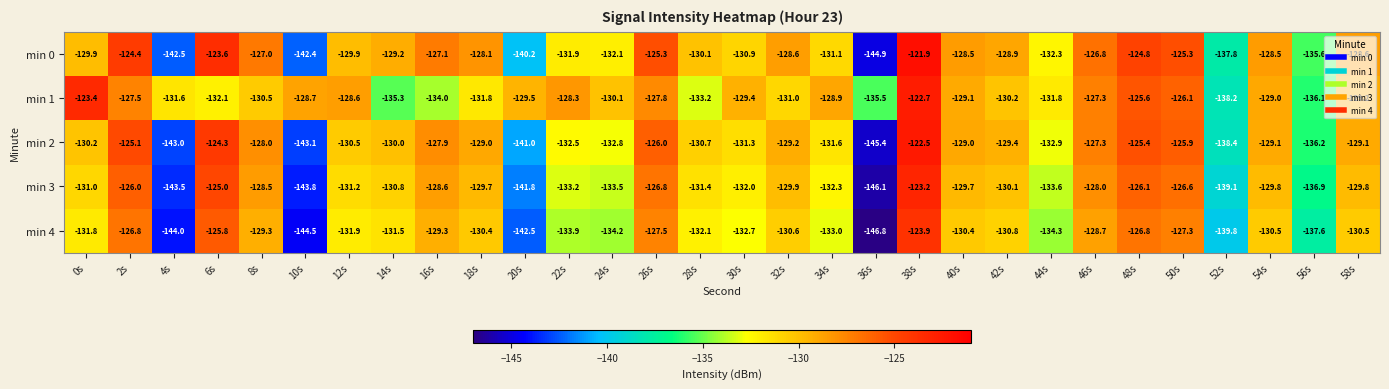

What is the maximum value shown in the chart?

-121.9